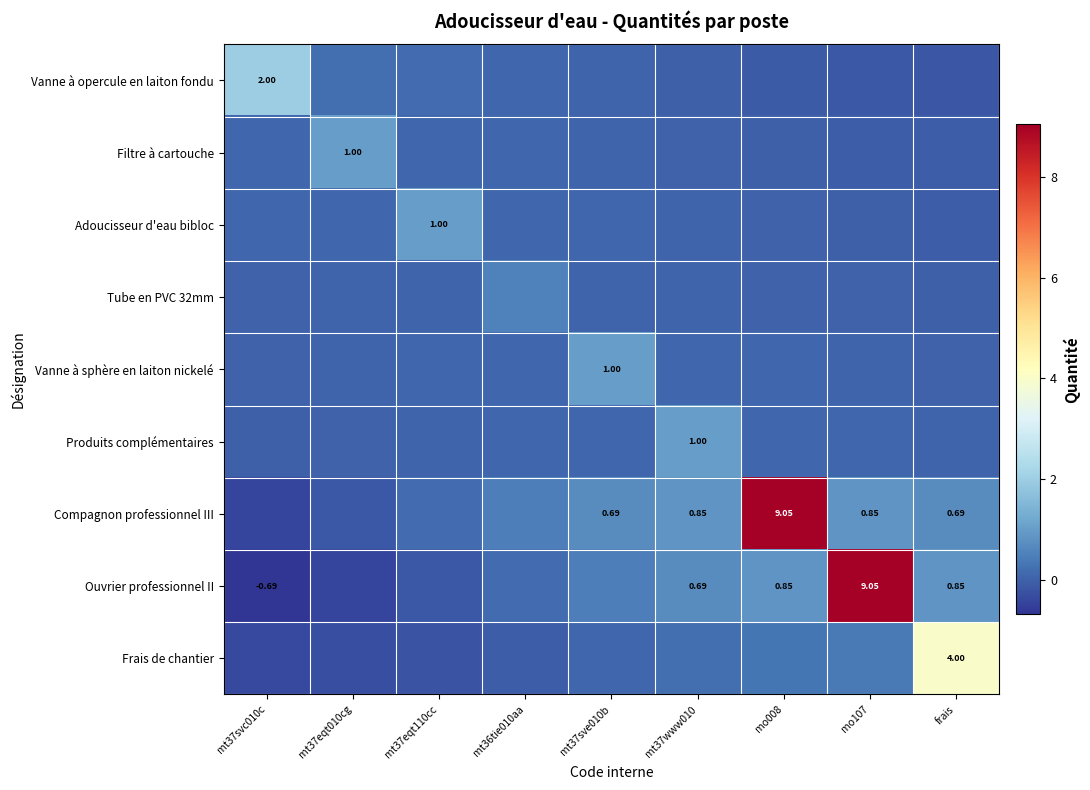

Rank the series at mt36tie010aa from highest to lowest value.

Tube en PVC 32mm, Compagnon professionnel III, Ouvrier professionnel II, Vanne à opercule en laiton fondu, Adoucisseur d'eau bibloc, Vanne à sphère en laiton nickelé, Filtre à cartouche, Produits complémentaires, Frais de chantier